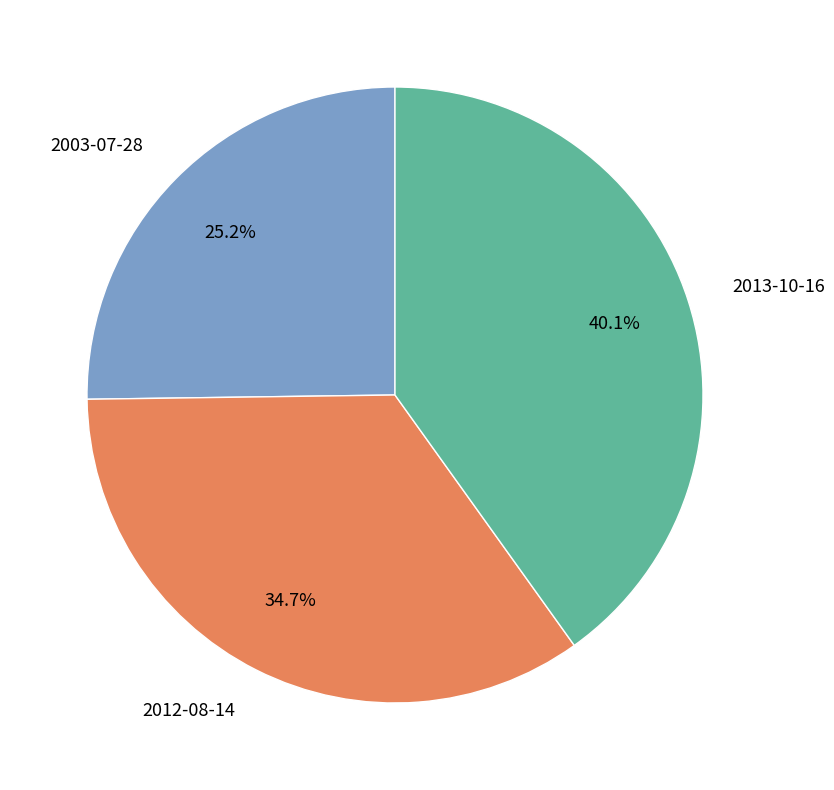

True or false: 2012-08-14 accounts for 41% of the total.

False